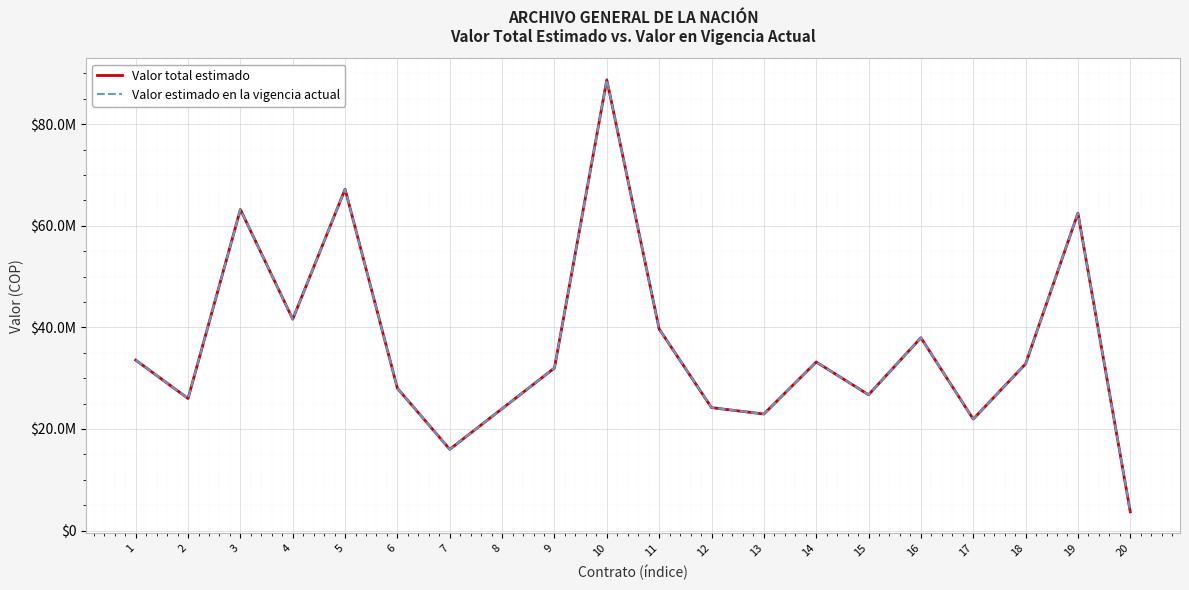

What is the sum of all Valor estimado en la vigencia actual values?

725897344